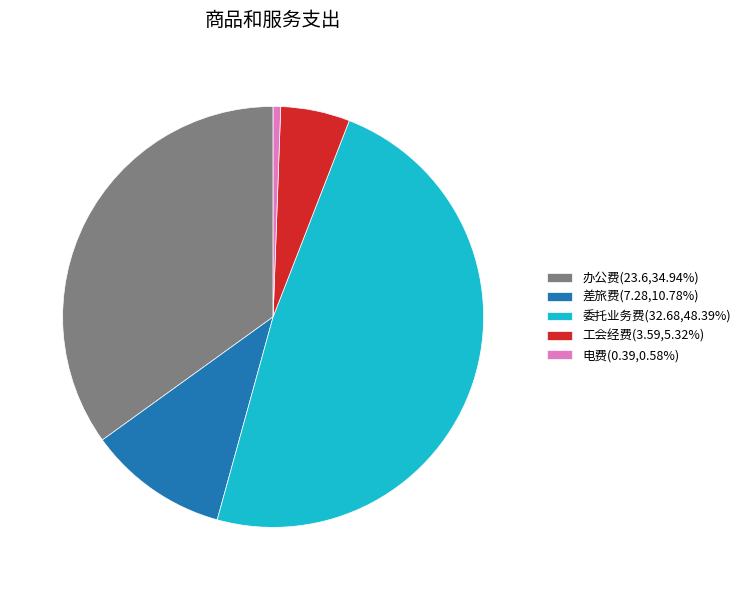

Combined, do 办公费 and 电费 account for over 50%?

No